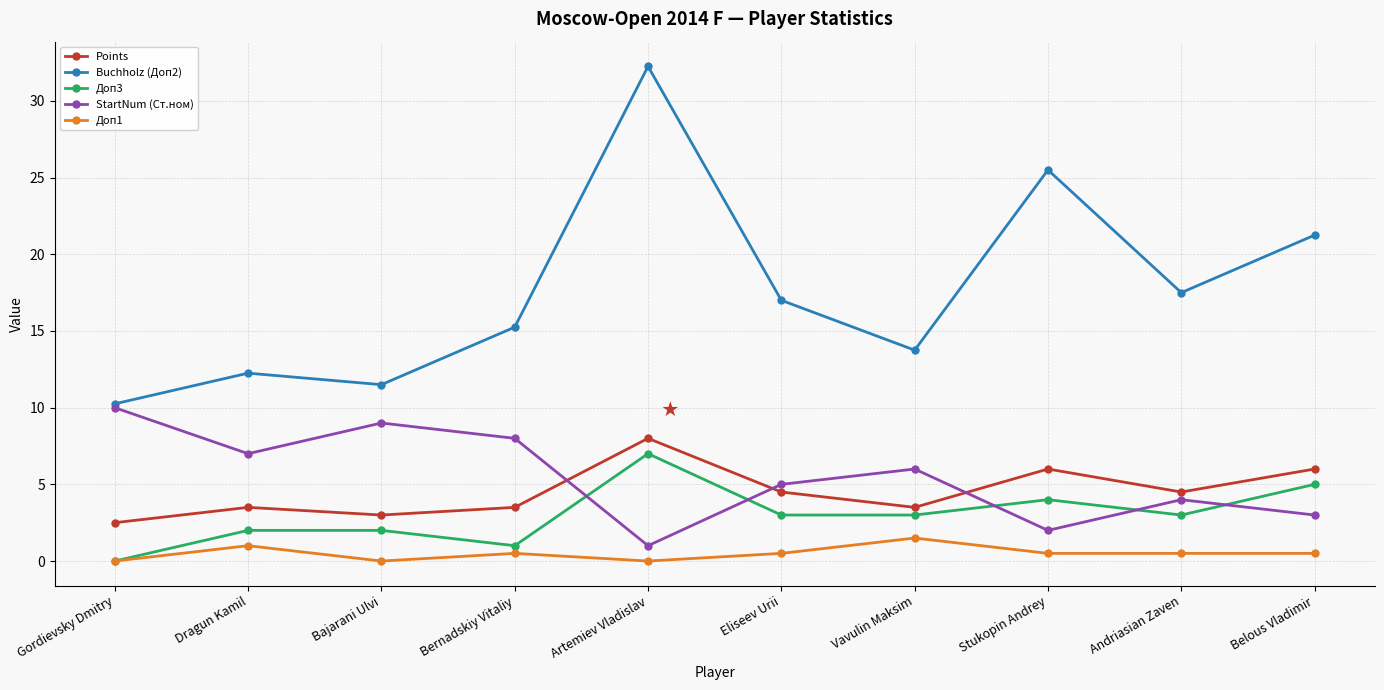

What is the difference between the maximum and minimum values in the Buchholz (Доп2) series?

22.0